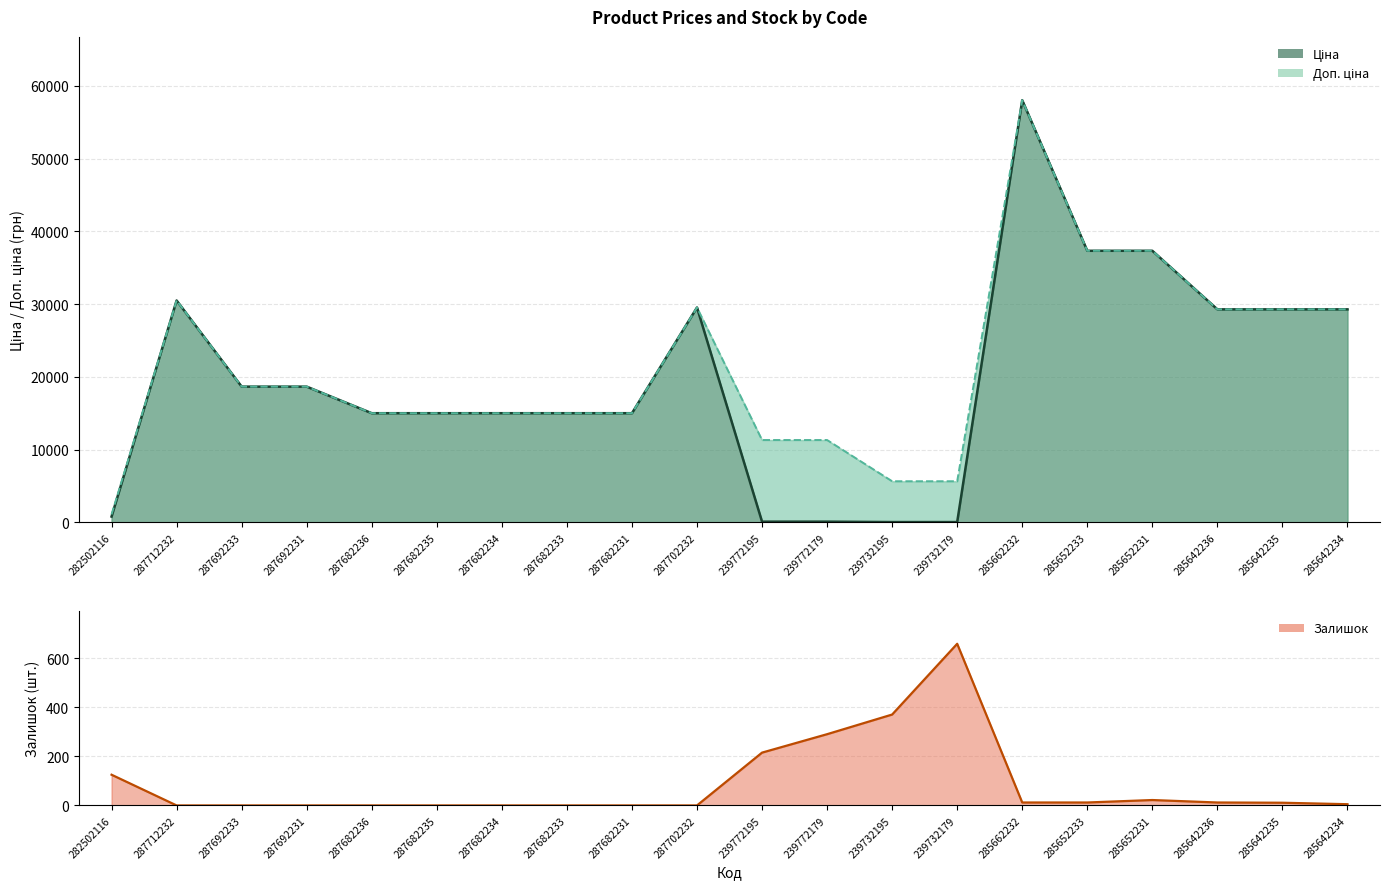

What is the total value across all series at 285642235?

58600.8